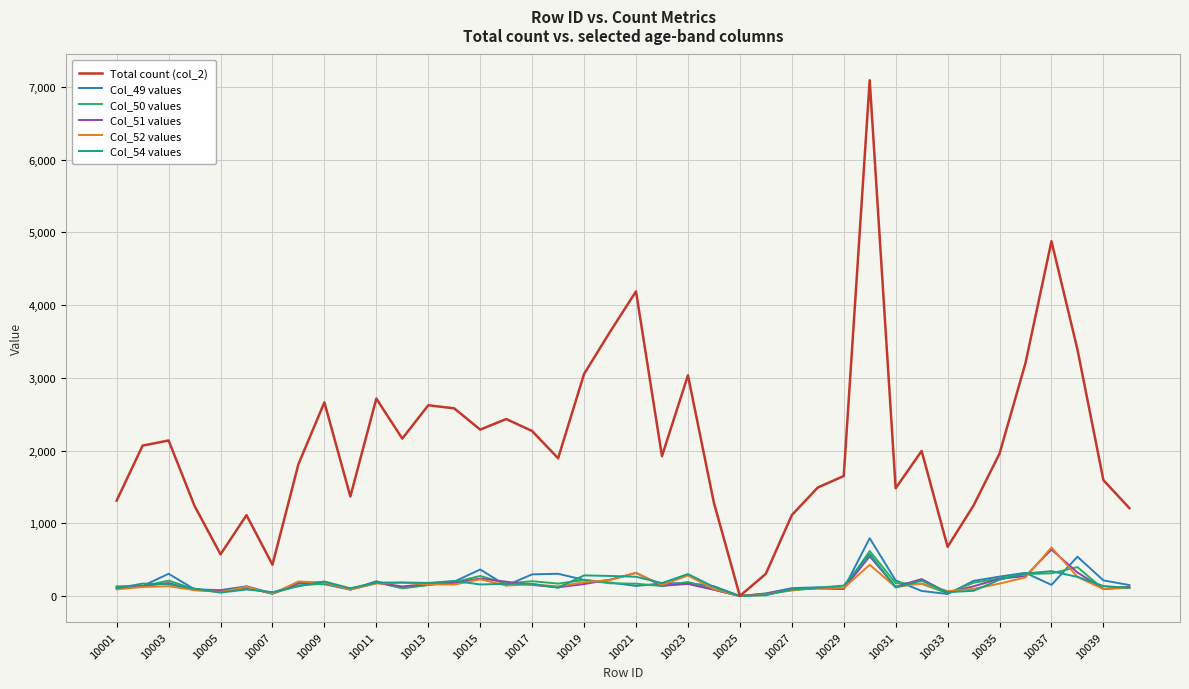

Which series has the largest total across all categories?

Total count (col_2)